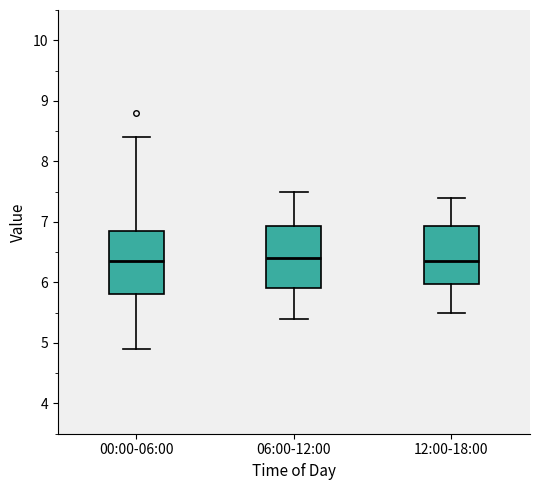

Reading left to right, read every box against the y-axis: the position of its median line, the range the box covers, and the ends of its whiskers. The values are not printed on the chart, so give them approximately, as read against the axis.

00:00-06:00: median 6.4, box 5.8 to 6.9, whiskers 4.9 to 8.4
06:00-12:00: median 6.4, box 5.9 to 6.9, whiskers 5.4 to 7.5
12:00-18:00: median 6.4, box 6.0 to 6.9, whiskers 5.5 to 7.4